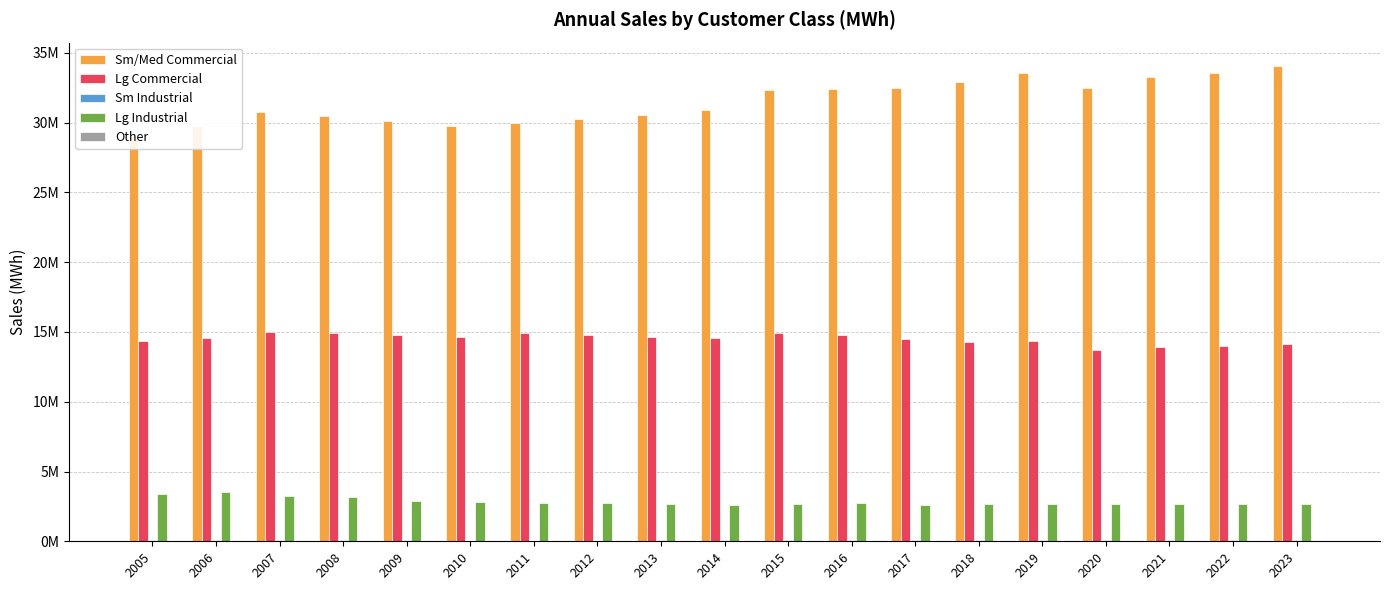

Where is Other nearest to the value 36226?

2008